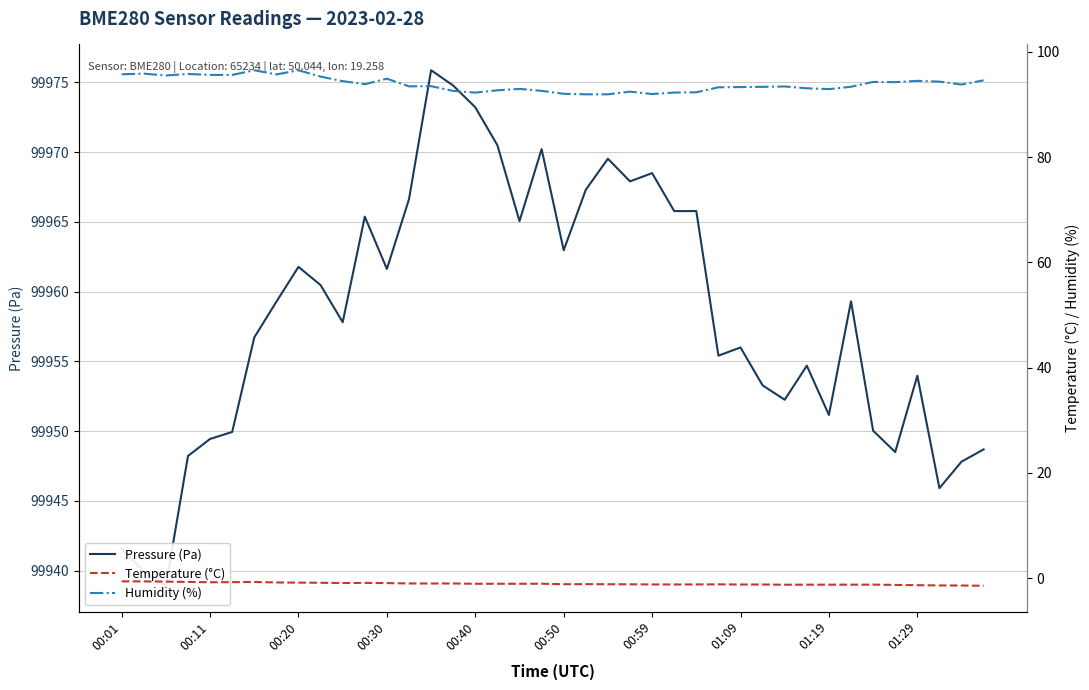

What is the value of the Pressure (Pa) point at the 37th from the left?

99954.0